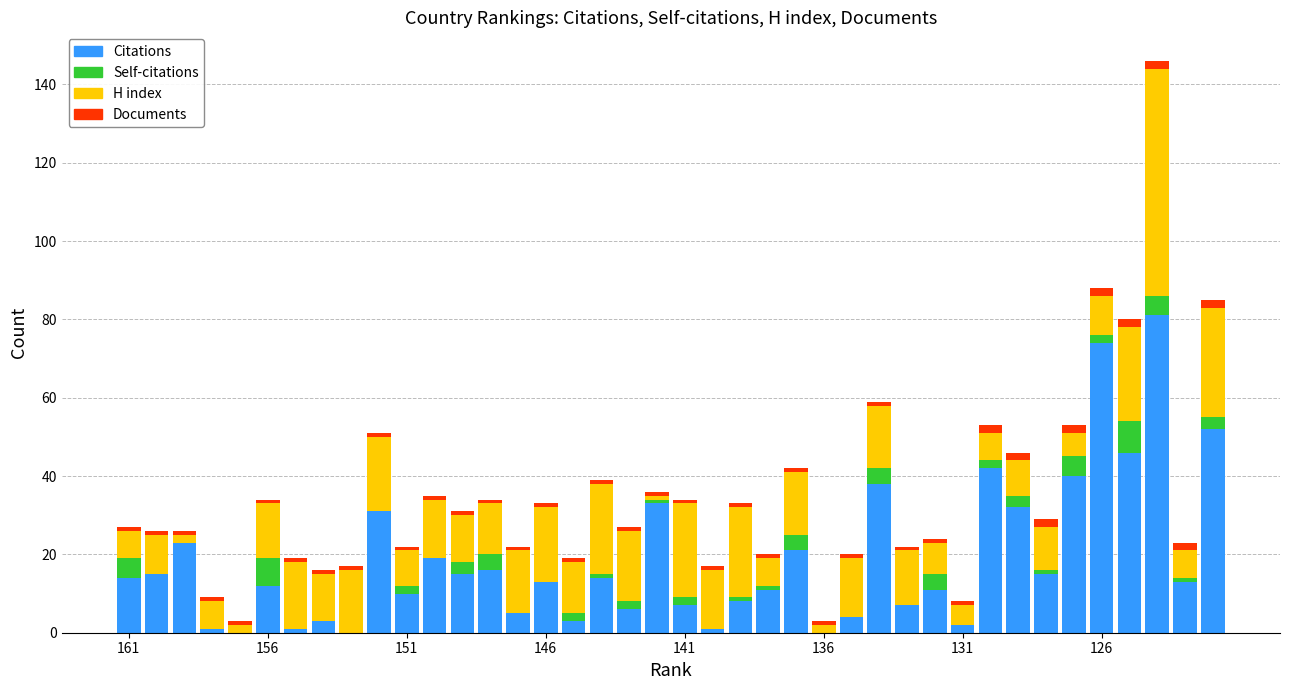

What is the maximum value for Citations?

81